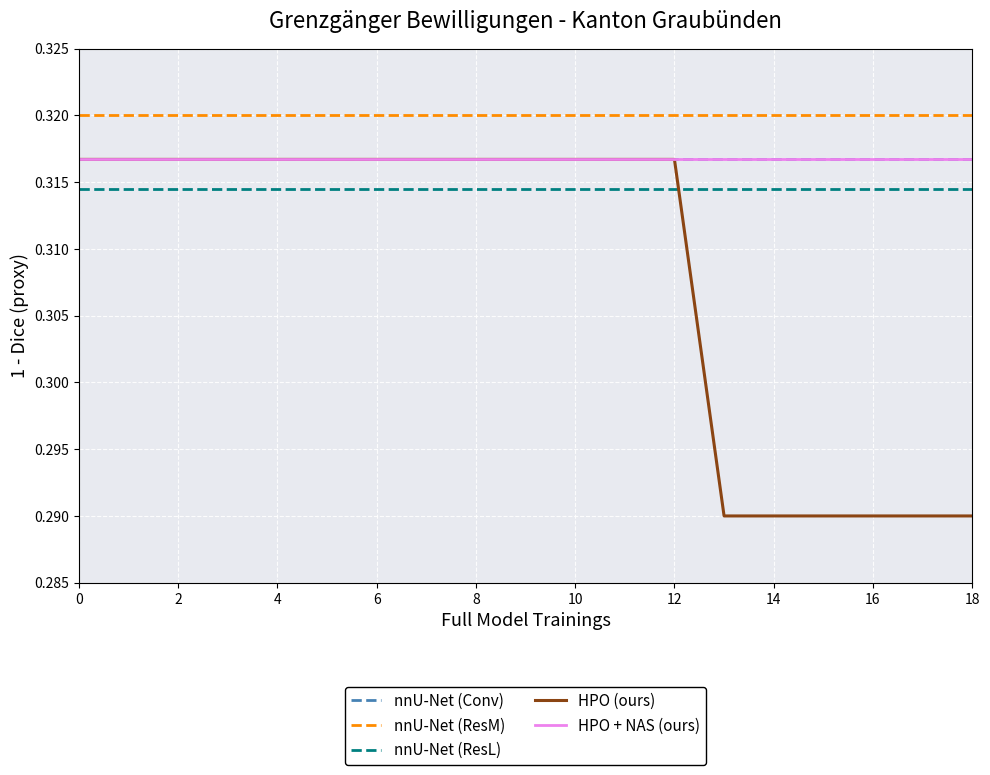

True or false: nnU-Net (ResL) and nnU-Net (ResM) cross at least once.

False